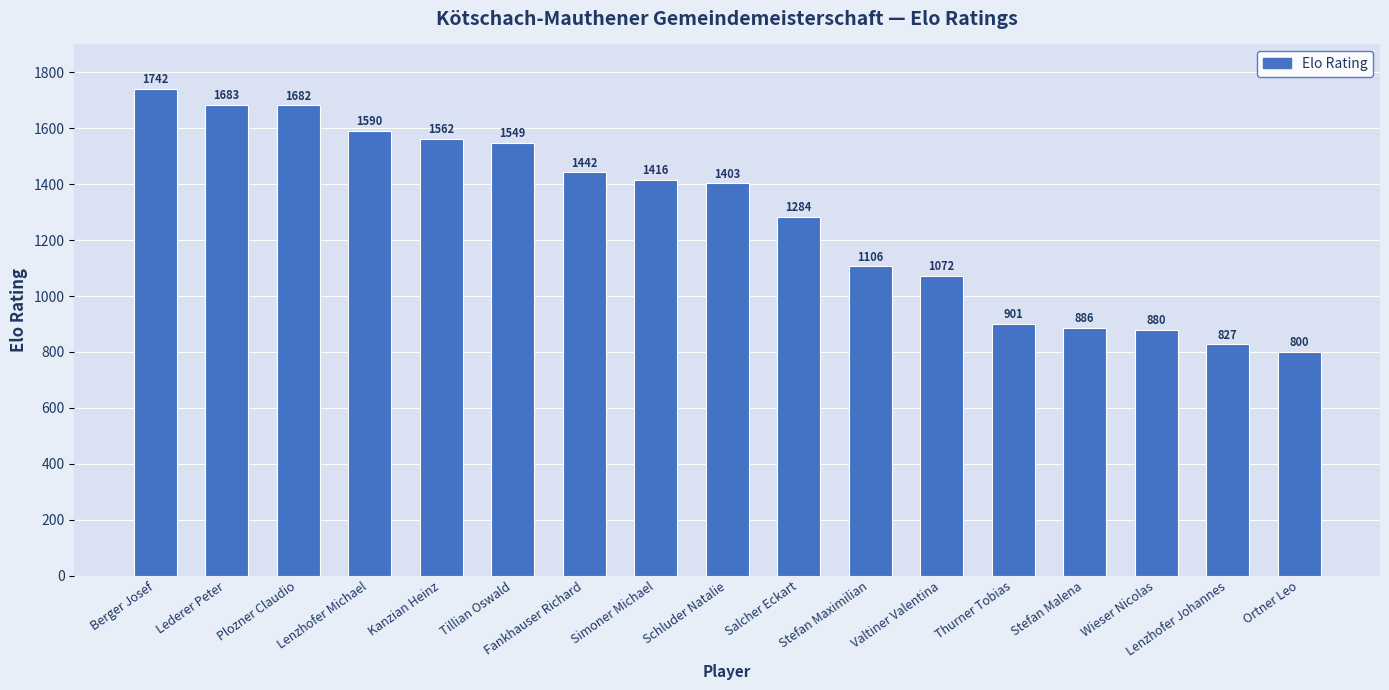

Rank the categories by value from lowest to highest.

Ortner Leo, Lenzhofer Johannes, Wieser Nicolas, Stefan Malena, Thurner Tobias, Valtiner Valentina, Stefan Maximilian, Salcher Eckart, Schluder Natalie, Simoner Michael, Fankhauser Richard, Tillian Oswald, Kanzian Heinz, Lenzhofer Michael, Plozner Claudio, Lederer Peter, Berger Josef